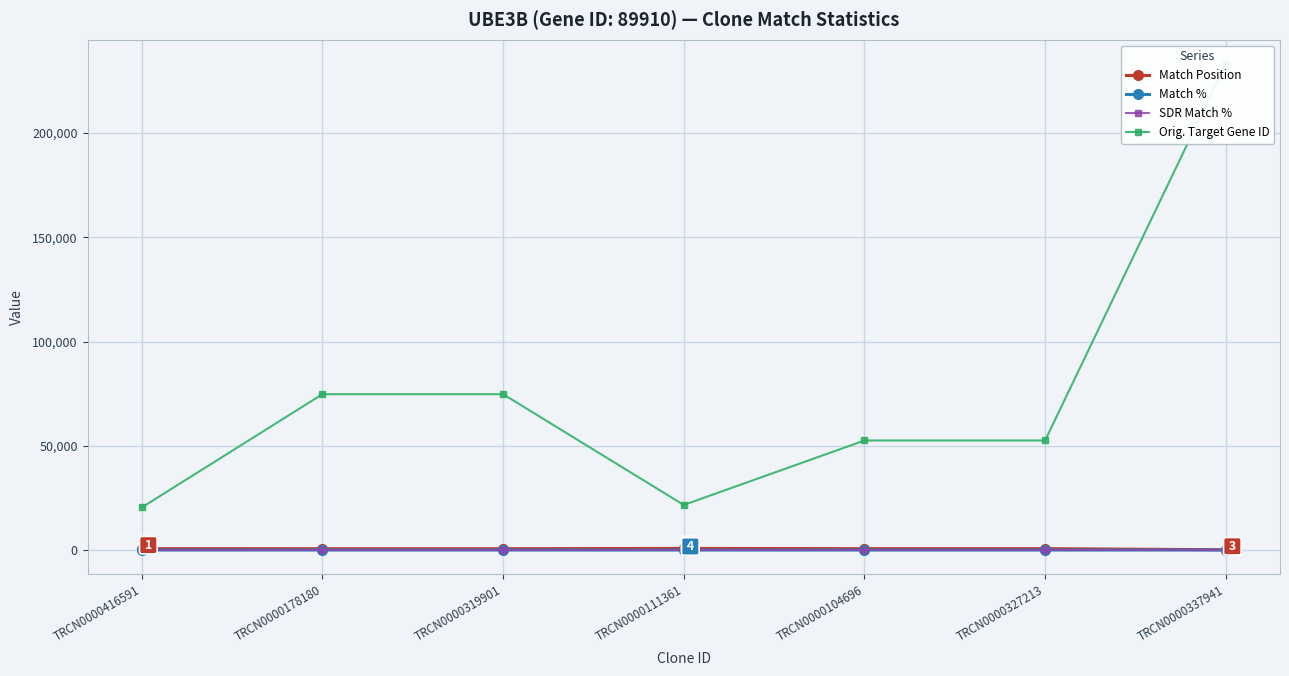

Which series has the largest total across all categories?

Orig. Target Gene ID